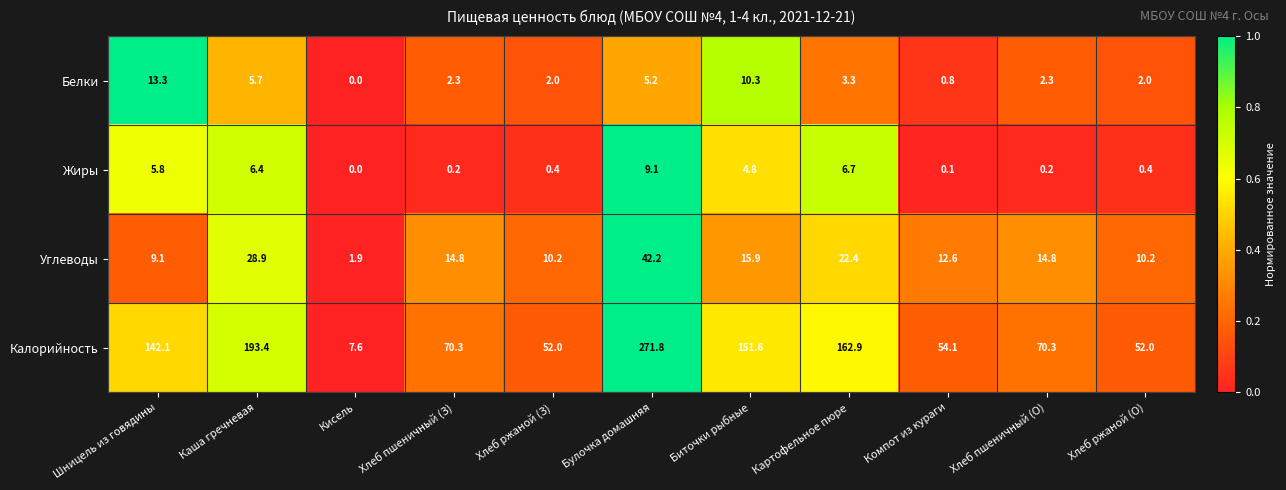

True or false: Калорийность has a value of 27.9 at Хлеб ржаной (З).

False